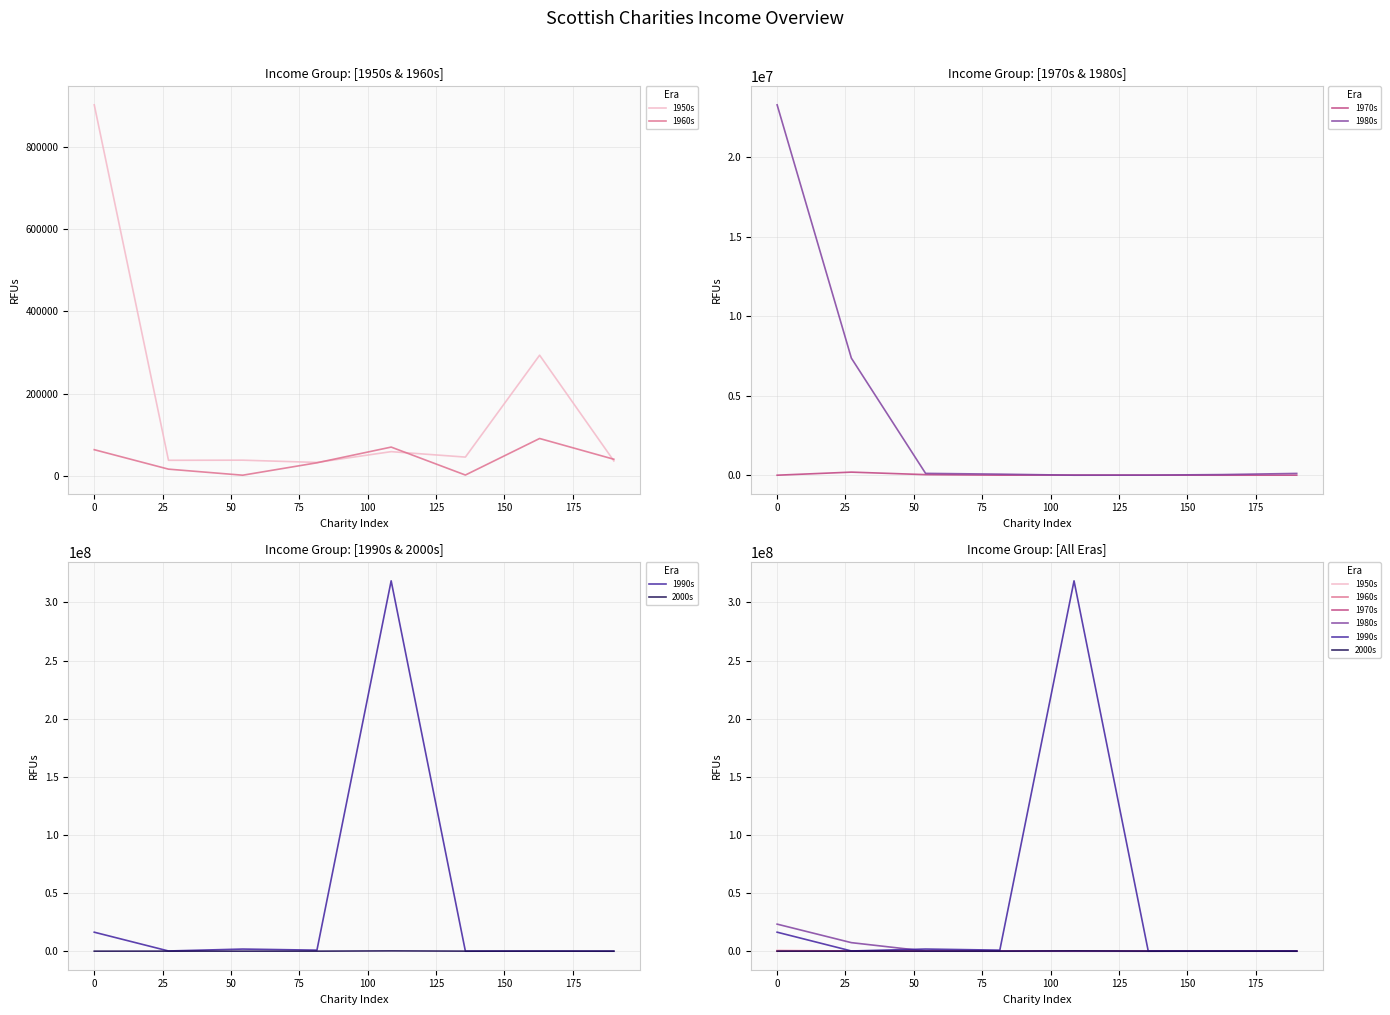

What is the difference between the highest and lowest values at 0?

23284650